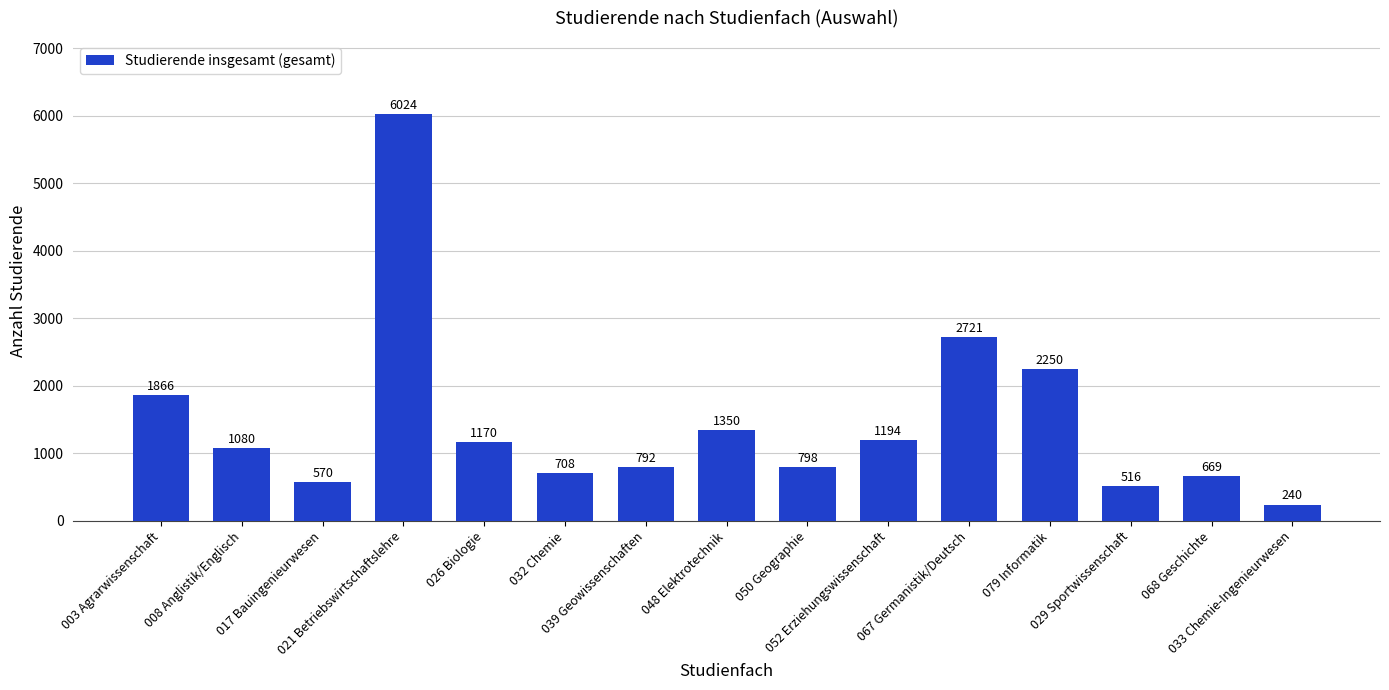

At which category does the chart reach its minimum across all series?

033 Chemie-Ingenieurwesen